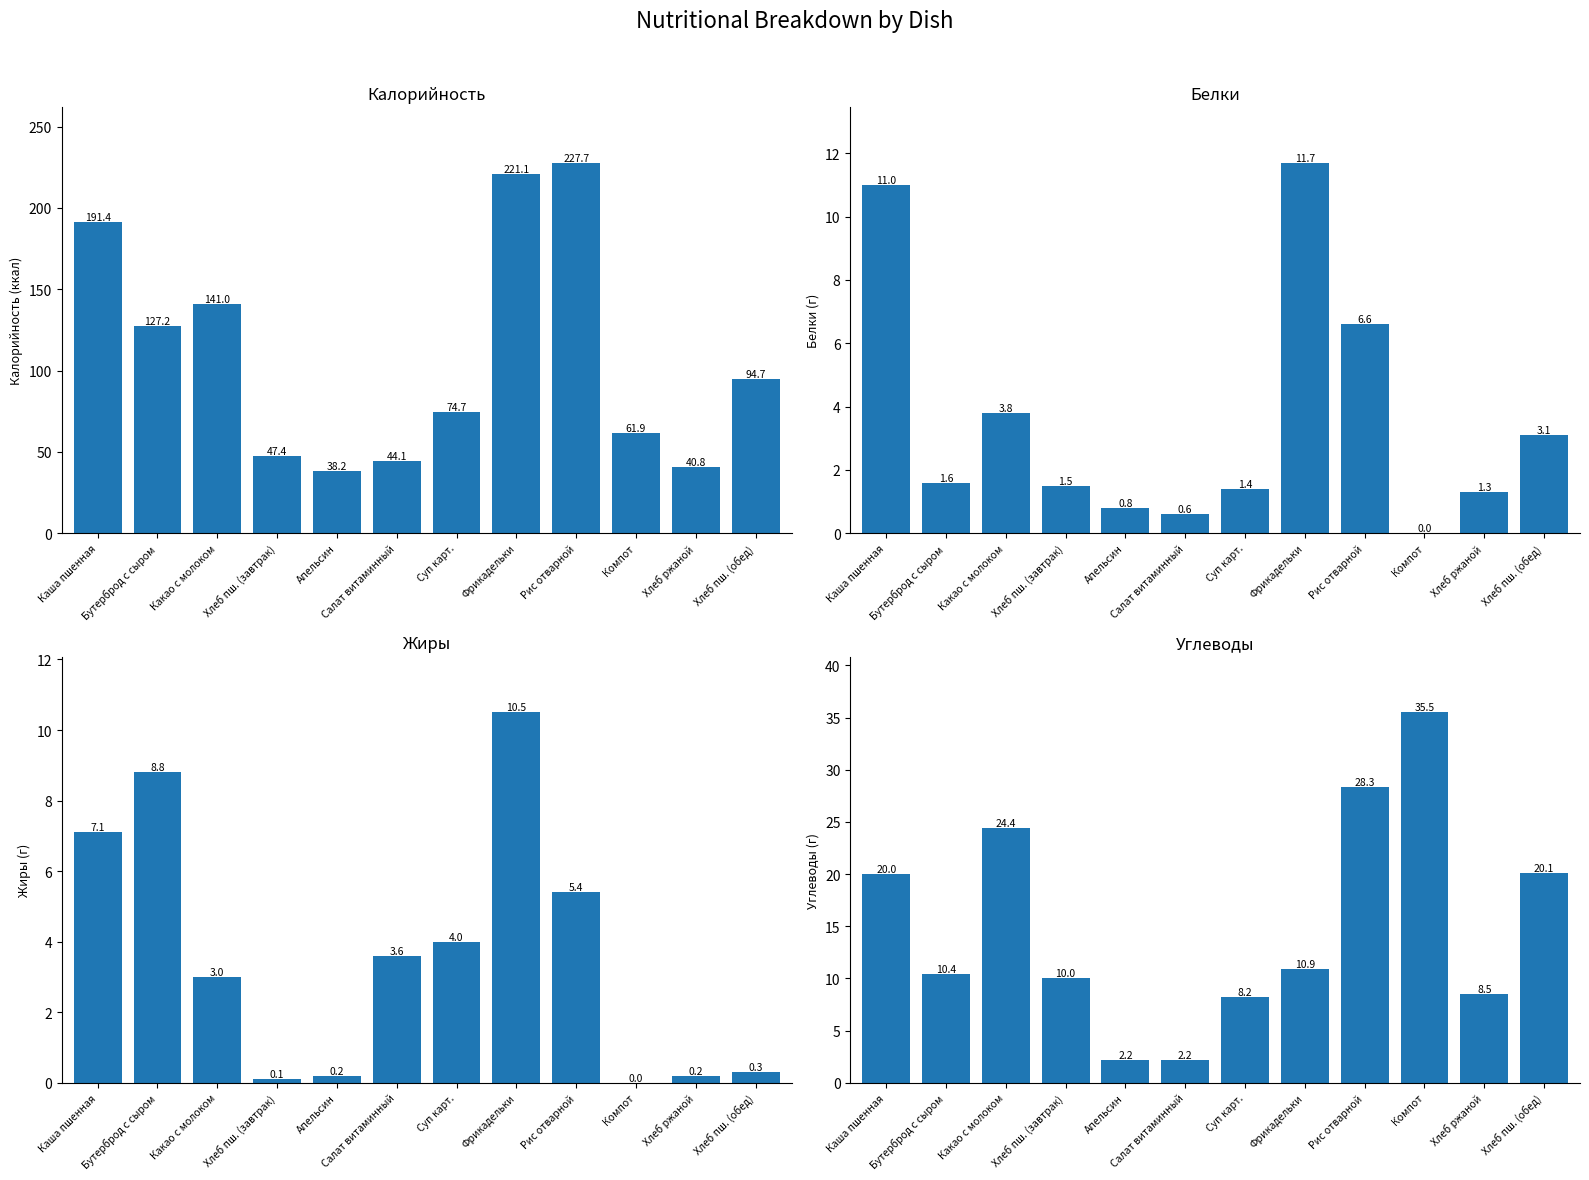

Where is Калорийность nearest to the value 132?

Бутерброд с сыром